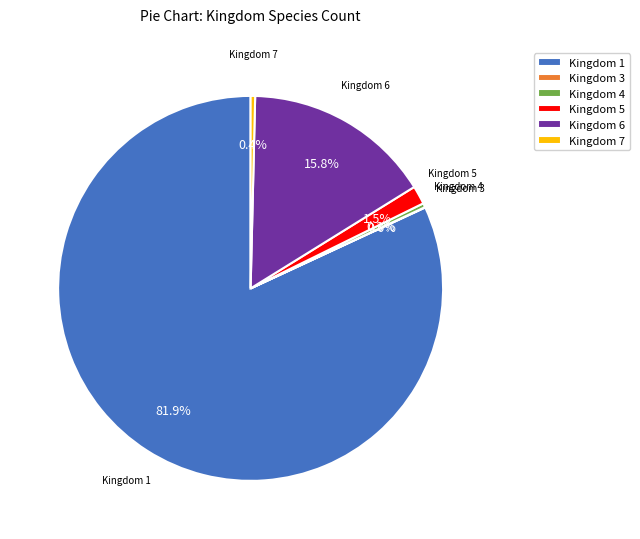

To the nearest percent, what is the difference between the largest and smallest slice percentages?

82%